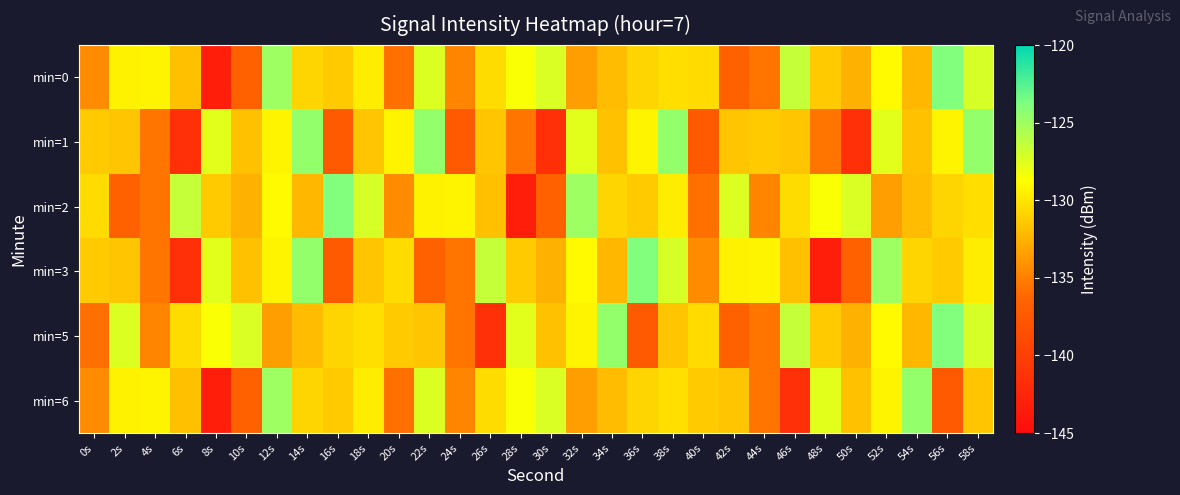

Which label corresponds to the smallest value in the chart?

8s